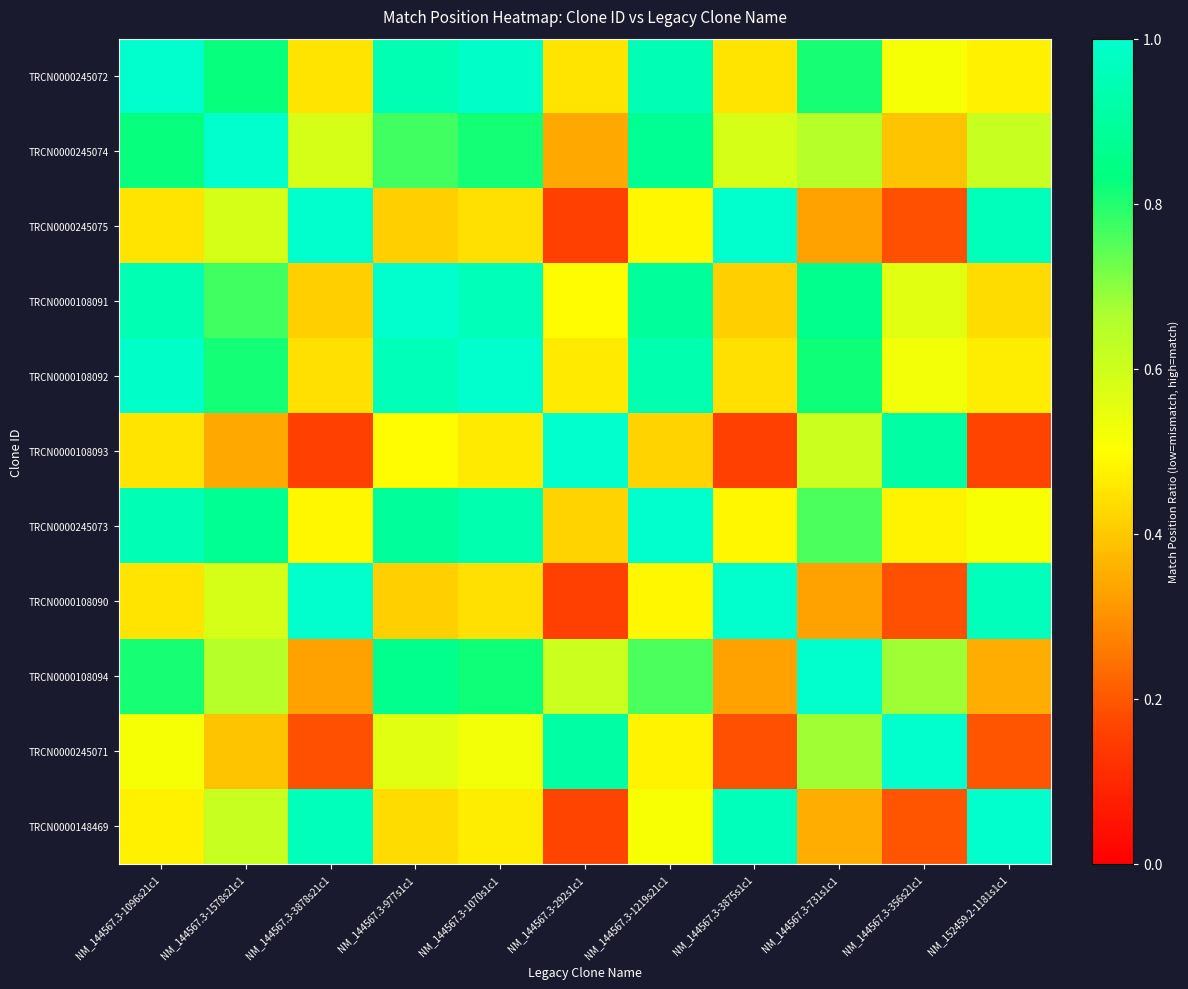

Reading left to right, what are all the values shown in this chart?

TRCN0000245072: NM_144567.3-1096s21c1=1.0	NM_144567.3-1578s21c1=0.8	NM_144567.3-3878s21c1=0.4	NM_144567.3-977s1c1=0.9	NM_144567.3-1070s1c1=1.0	NM_144567.3-292s1c1=0.5	NM_144567.3-1219s21c1=0.9	NM_144567.3-3875s1c1=0.5	NM_144567.3-731s1c1=0.8	NM_144567.3-356s21c1=0.5	NM_152459.2-1181s1c1=0.5
TRCN0000245074: NM_144567.3-1096s21c1=0.8	NM_144567.3-1578s21c1=1.0	NM_144567.3-3878s21c1=0.6	NM_144567.3-977s1c1=0.8	NM_144567.3-1070s1c1=0.8	NM_144567.3-292s1c1=0.3	NM_144567.3-1219s21c1=0.9	NM_144567.3-3875s1c1=0.6	NM_144567.3-731s1c1=0.6	NM_144567.3-356s21c1=0.4	NM_152459.2-1181s1c1=0.6
TRCN0000245075: NM_144567.3-1096s21c1=0.4	NM_144567.3-1578s21c1=0.6	NM_144567.3-3878s21c1=1.0	NM_144567.3-977s1c1=0.4	NM_144567.3-1070s1c1=0.4	NM_144567.3-292s1c1=0.2	NM_144567.3-1219s21c1=0.5	NM_144567.3-3875s1c1=1.0	NM_144567.3-731s1c1=0.3	NM_144567.3-356s21c1=0.2	NM_152459.2-1181s1c1=1.0
TRCN0000108091: NM_144567.3-1096s21c1=0.9	NM_144567.3-1578s21c1=0.8	NM_144567.3-3878s21c1=0.4	NM_144567.3-977s1c1=1.0	NM_144567.3-1070s1c1=1.0	NM_144567.3-292s1c1=0.5	NM_144567.3-1219s21c1=0.9	NM_144567.3-3875s1c1=0.4	NM_144567.3-731s1c1=0.9	NM_144567.3-356s21c1=0.6	NM_152459.2-1181s1c1=0.4
TRCN0000108092: NM_144567.3-1096s21c1=1.0	NM_144567.3-1578s21c1=0.8	NM_144567.3-3878s21c1=0.4	NM_144567.3-977s1c1=1.0	NM_144567.3-1070s1c1=1.0	NM_144567.3-292s1c1=0.5	NM_144567.3-1219s21c1=0.9	NM_144567.3-3875s1c1=0.4	NM_144567.3-731s1c1=0.8	NM_144567.3-356s21c1=0.5	NM_152459.2-1181s1c1=0.5
TRCN0000108093: NM_144567.3-1096s21c1=0.5	NM_144567.3-1578s21c1=0.3	NM_144567.3-3878s21c1=0.2	NM_144567.3-977s1c1=0.5	NM_144567.3-1070s1c1=0.5	NM_144567.3-292s1c1=1.0	NM_144567.3-1219s21c1=0.4	NM_144567.3-3875s1c1=0.2	NM_144567.3-731s1c1=0.6	NM_144567.3-356s21c1=0.9	NM_152459.2-1181s1c1=0.2
TRCN0000245073: NM_144567.3-1096s21c1=0.9	NM_144567.3-1578s21c1=0.9	NM_144567.3-3878s21c1=0.5	NM_144567.3-977s1c1=0.9	NM_144567.3-1070s1c1=0.9	NM_144567.3-292s1c1=0.4	NM_144567.3-1219s21c1=1.0	NM_144567.3-3875s1c1=0.5	NM_144567.3-731s1c1=0.8	NM_144567.3-356s21c1=0.5	NM_152459.2-1181s1c1=0.5
TRCN0000108090: NM_144567.3-1096s21c1=0.5	NM_144567.3-1578s21c1=0.6	NM_144567.3-3878s21c1=1.0	NM_144567.3-977s1c1=0.4	NM_144567.3-1070s1c1=0.4	NM_144567.3-292s1c1=0.2	NM_144567.3-1219s21c1=0.5	NM_144567.3-3875s1c1=1.0	NM_144567.3-731s1c1=0.3	NM_144567.3-356s21c1=0.2	NM_152459.2-1181s1c1=1.0
TRCN0000108094: NM_144567.3-1096s21c1=0.8	NM_144567.3-1578s21c1=0.6	NM_144567.3-3878s21c1=0.3	NM_144567.3-977s1c1=0.9	NM_144567.3-1070s1c1=0.8	NM_144567.3-292s1c1=0.6	NM_144567.3-1219s21c1=0.8	NM_144567.3-3875s1c1=0.3	NM_144567.3-731s1c1=1.0	NM_144567.3-356s21c1=0.7	NM_152459.2-1181s1c1=0.4
TRCN0000245071: NM_144567.3-1096s21c1=0.5	NM_144567.3-1578s21c1=0.4	NM_144567.3-3878s21c1=0.2	NM_144567.3-977s1c1=0.6	NM_144567.3-1070s1c1=0.5	NM_144567.3-292s1c1=0.9	NM_144567.3-1219s21c1=0.5	NM_144567.3-3875s1c1=0.2	NM_144567.3-731s1c1=0.7	NM_144567.3-356s21c1=1.0	NM_152459.2-1181s1c1=0.2
TRCN0000148469: NM_144567.3-1096s21c1=0.5	NM_144567.3-1578s21c1=0.6	NM_144567.3-3878s21c1=1.0	NM_144567.3-977s1c1=0.4	NM_144567.3-1070s1c1=0.5	NM_144567.3-292s1c1=0.2	NM_144567.3-1219s21c1=0.5	NM_144567.3-3875s1c1=1.0	NM_144567.3-731s1c1=0.4	NM_144567.3-356s21c1=0.2	NM_152459.2-1181s1c1=1.0